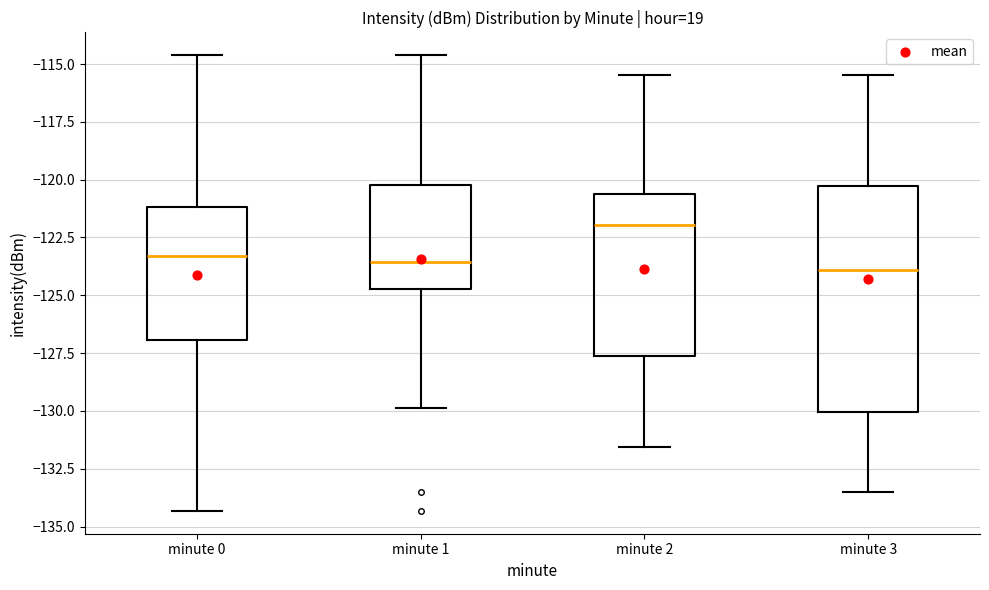

Reading left to right, read every box against the y-axis: the position of its median line, the range the box covers, and the ends of its whiskers. The values are not printed on the chart, so give them approximately, as read against the axis.

minute 0: median -123.5, box -127.0 to -121.0, whiskers -134.5 to -114.5
minute 1: median -123.5, box -124.5 to -120.0, whiskers -130.0 to -114.5
minute 2: median -122.0, box -127.5 to -120.5, whiskers -131.5 to -115.5
minute 3: median -124.0, box -130.0 to -120.5, whiskers -133.5 to -115.5